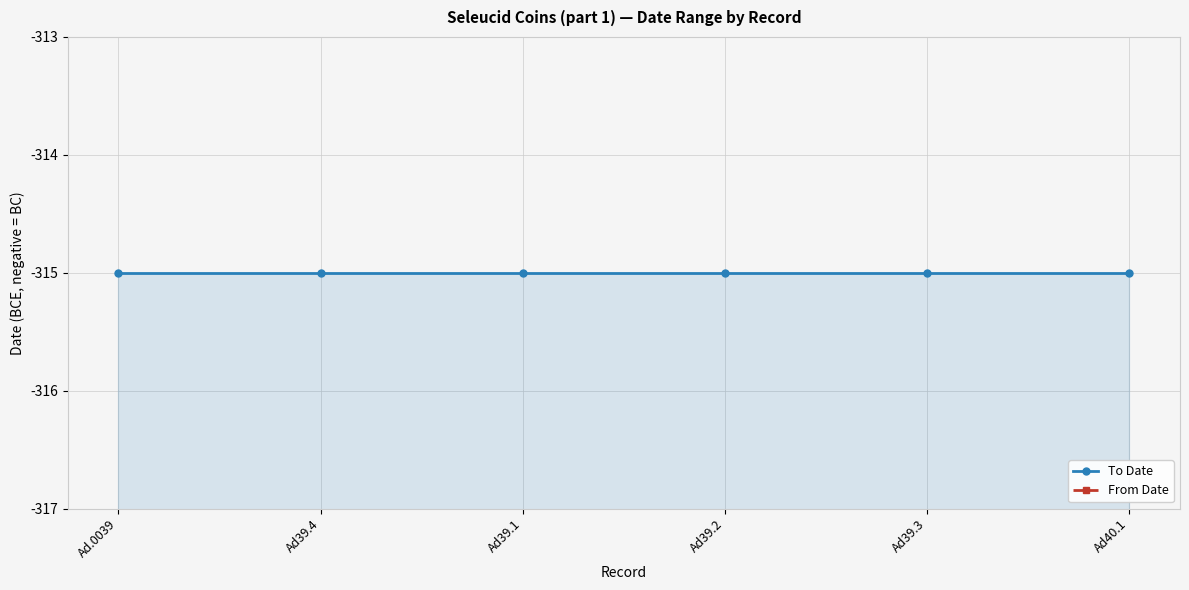

Does the chart display data point markers on the line(s)?

Yes